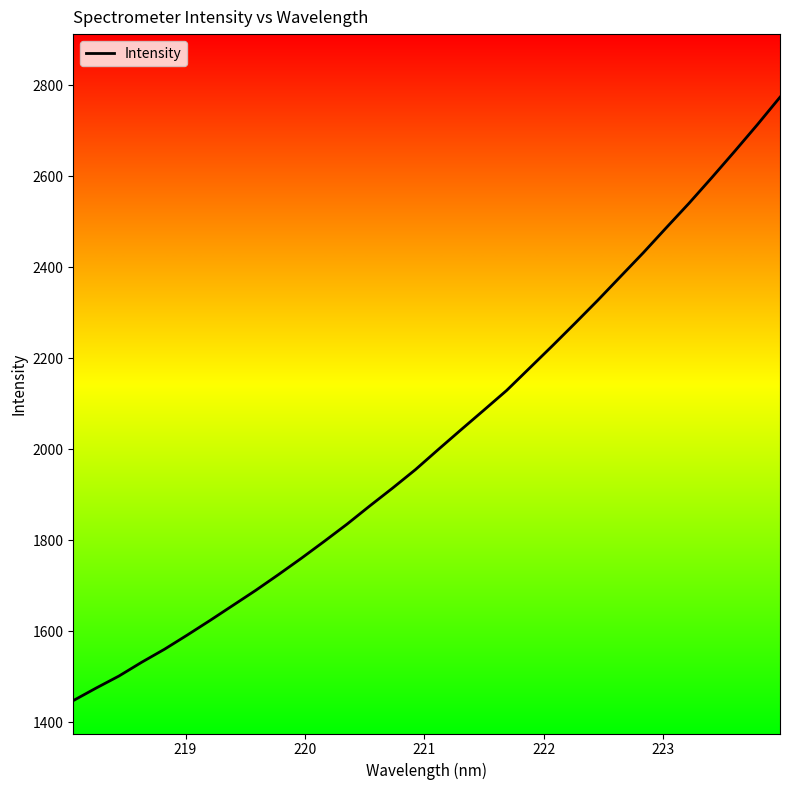

What is the difference between the maximum and minimum values?

1326.9